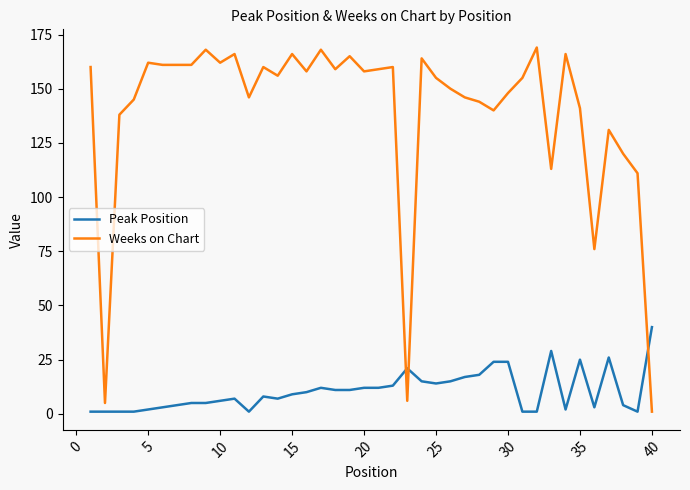

Does the chart display data point markers on the line(s)?

No